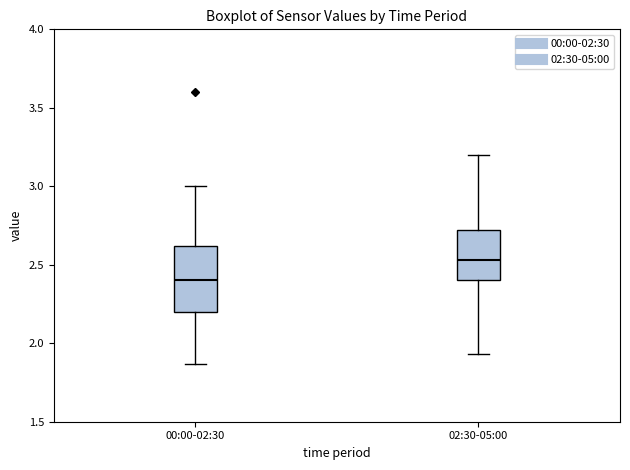

Reading left to right, read every box against the y-axis: the position of its median line, the range the box covers, and the ends of its whiskers. The values are not printed on the chart, so give them approximately, as read against the axis.

00:00-02:30: median 2.40, box 2.20 to 2.60, whiskers 1.85 to 3.00
02:30-05:00: median 2.55, box 2.40 to 2.70, whiskers 1.95 to 3.20